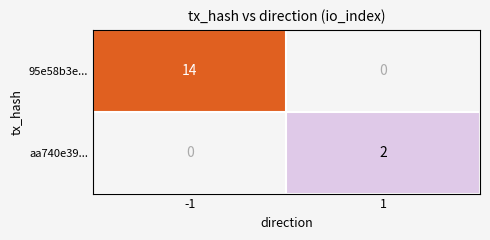

What is the total value across all series at -1?

14